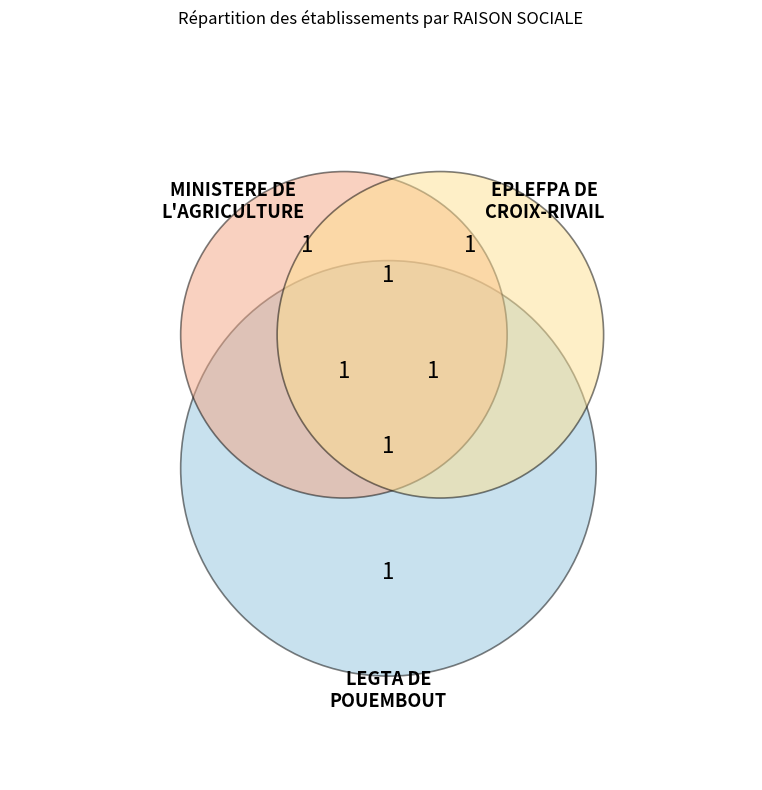

Does MINISTERE DE L'AGRICULTURE ET DE LA SOUVERAINETE ALIMENTAIRE account for over 50% of the chart?

No